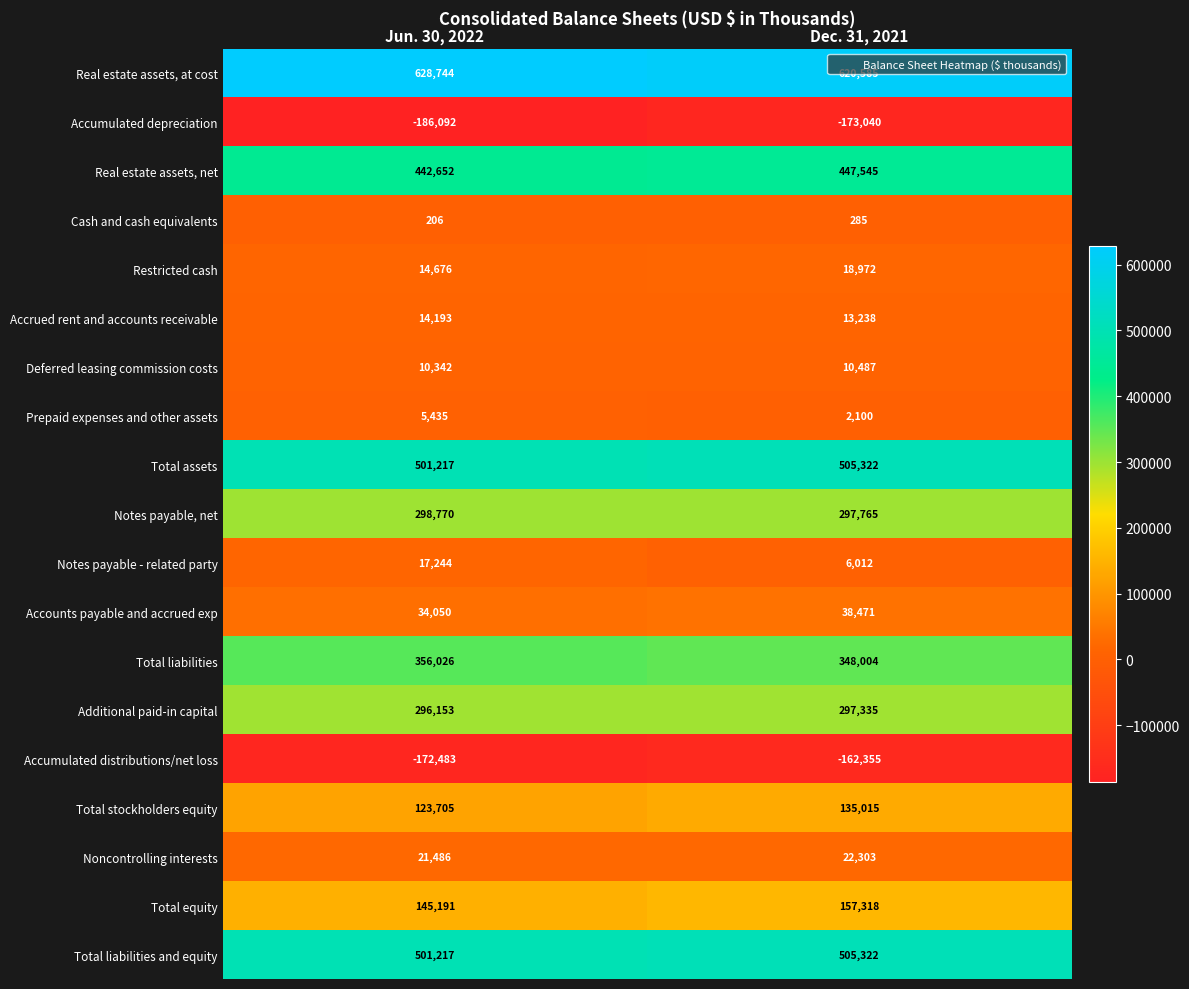

What is the sum of the Total stockholders equity values at Jun. 30, 2022 and Dec. 31, 2021?

258720